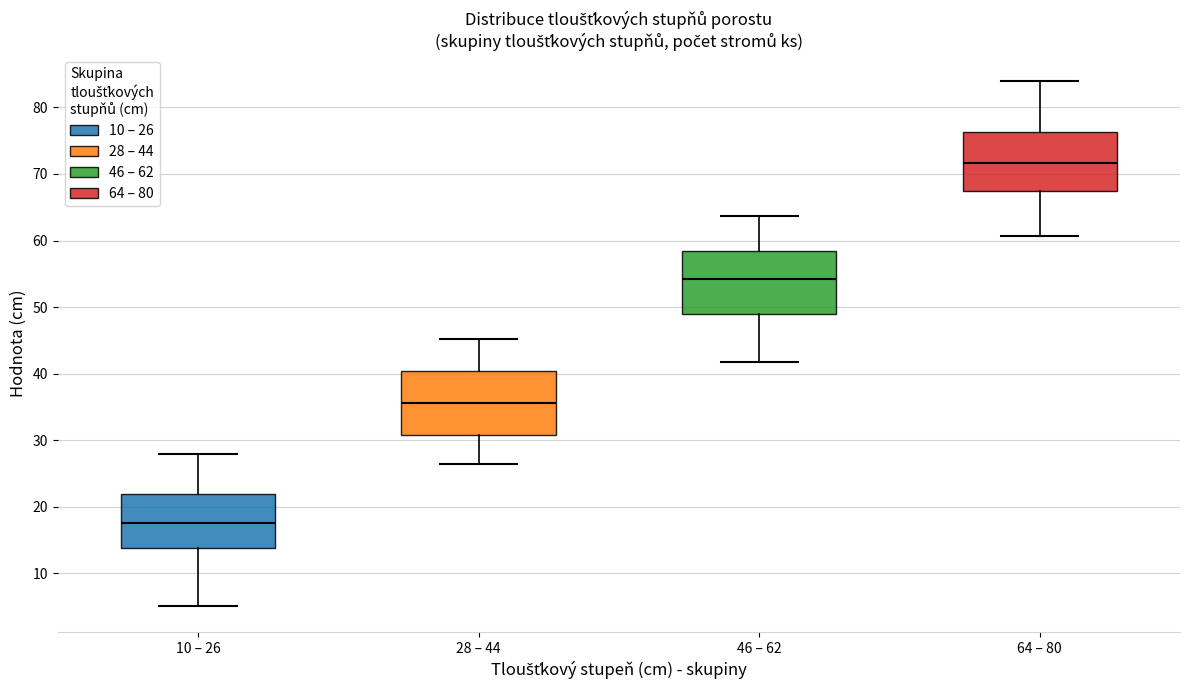

Where is the upper edge of the box for 10 – 26 on the y-axis? The values are not printed on the chart, so give them approximately, as read against the axis.

22